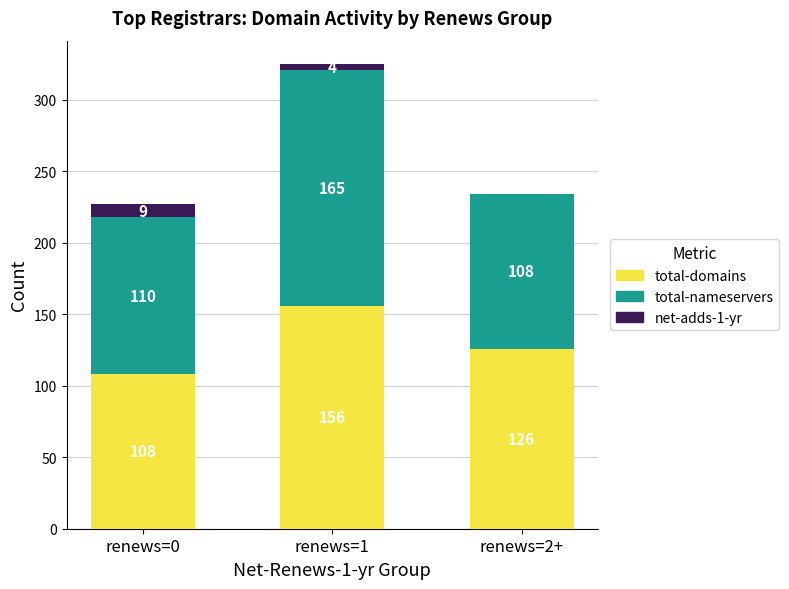

Where does the total-domains series first go above 126?

renews=1